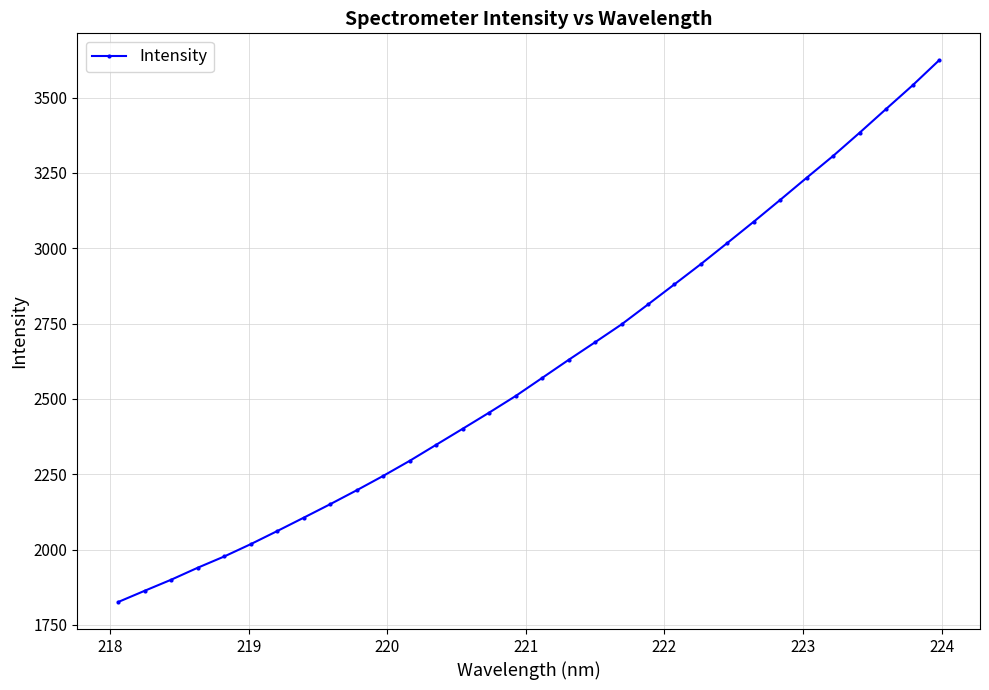

Does the chart display data point markers on the line(s)?

Yes